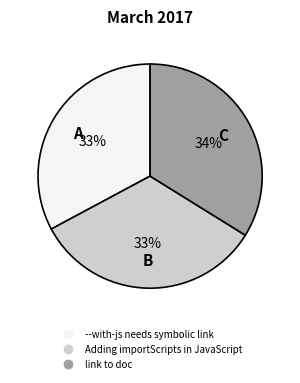

How many slices are in this pie chart?

3